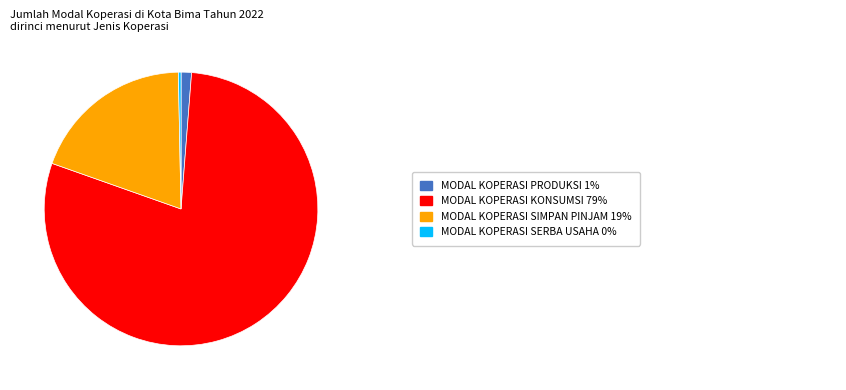

Is there a majority slice in this chart?

Yes